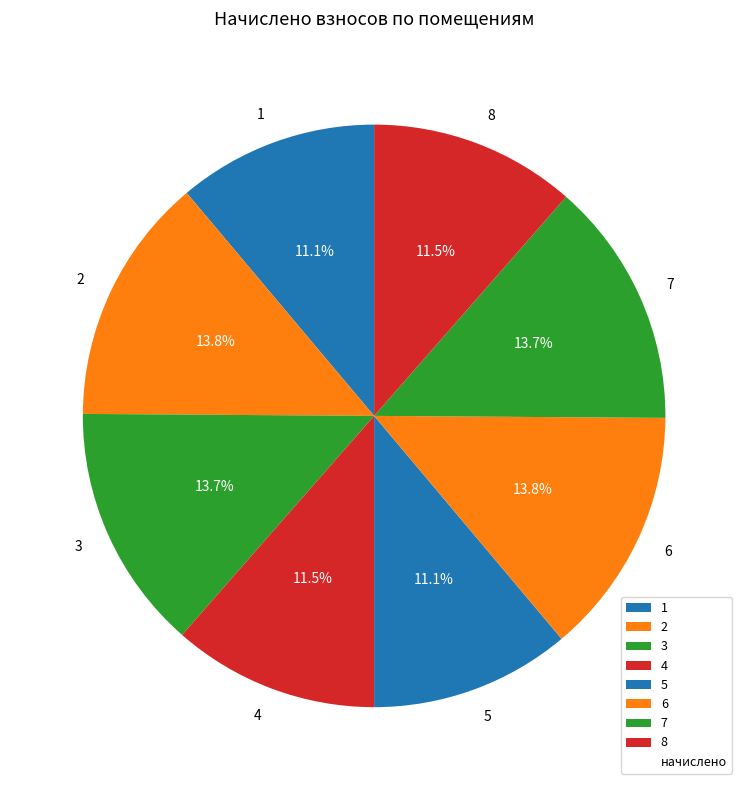

To the nearest percent, what is the average slice percentage?

12%